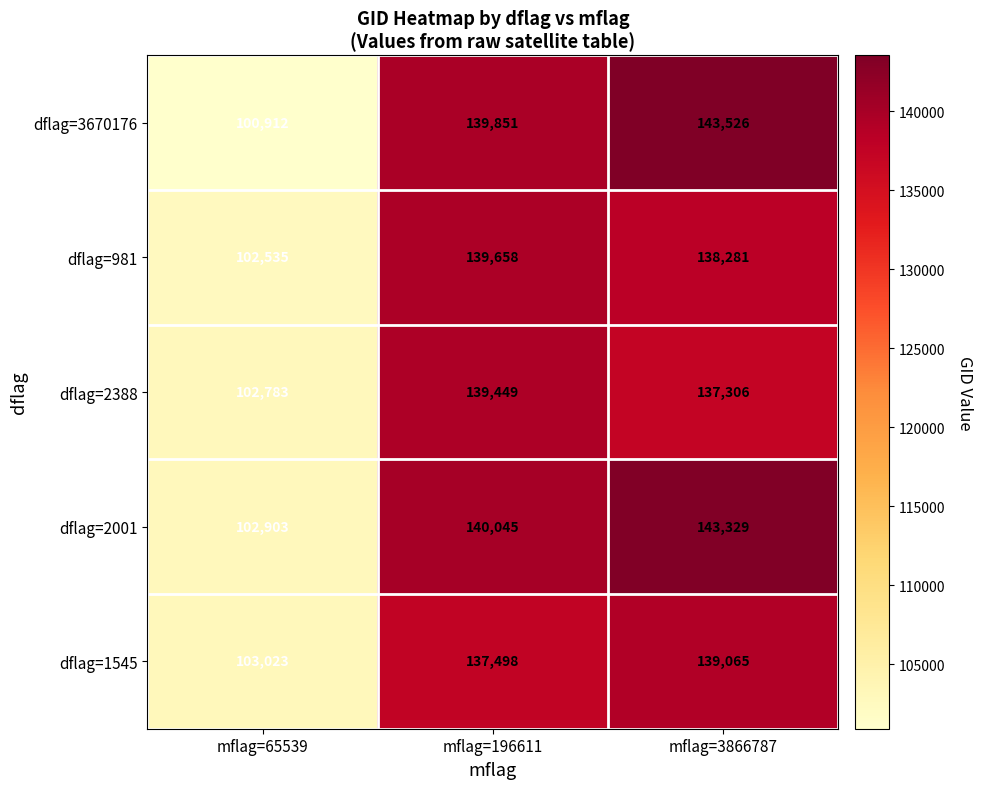

What is the difference between the maximum and minimum values in the dflag=981 series?

37123